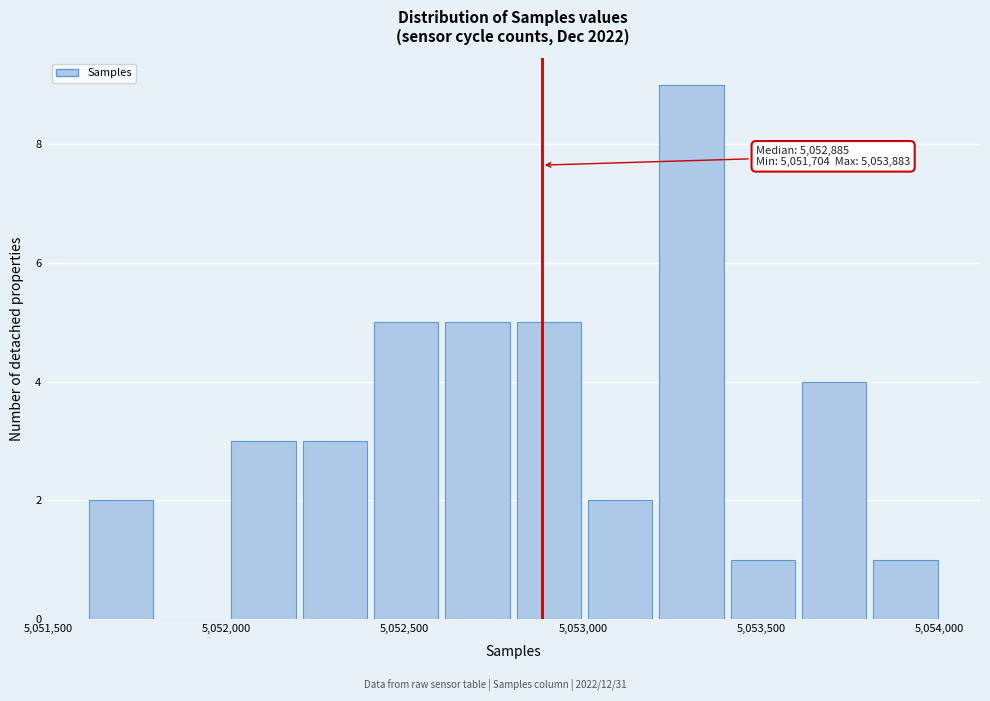

Which range on the x-axis has the tallest bar?

5053200 to 5053400